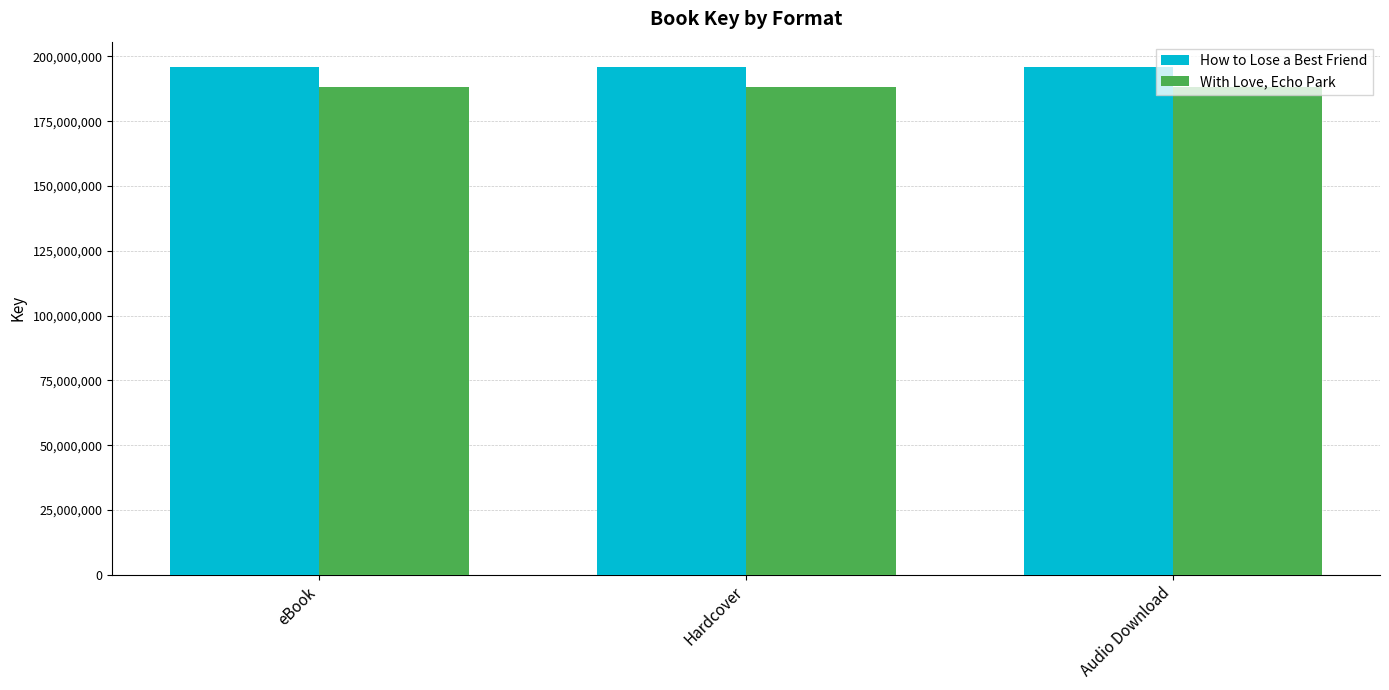

What is the value of the How to Lose a Best Friend bar at the 3rd from the left?

195881409